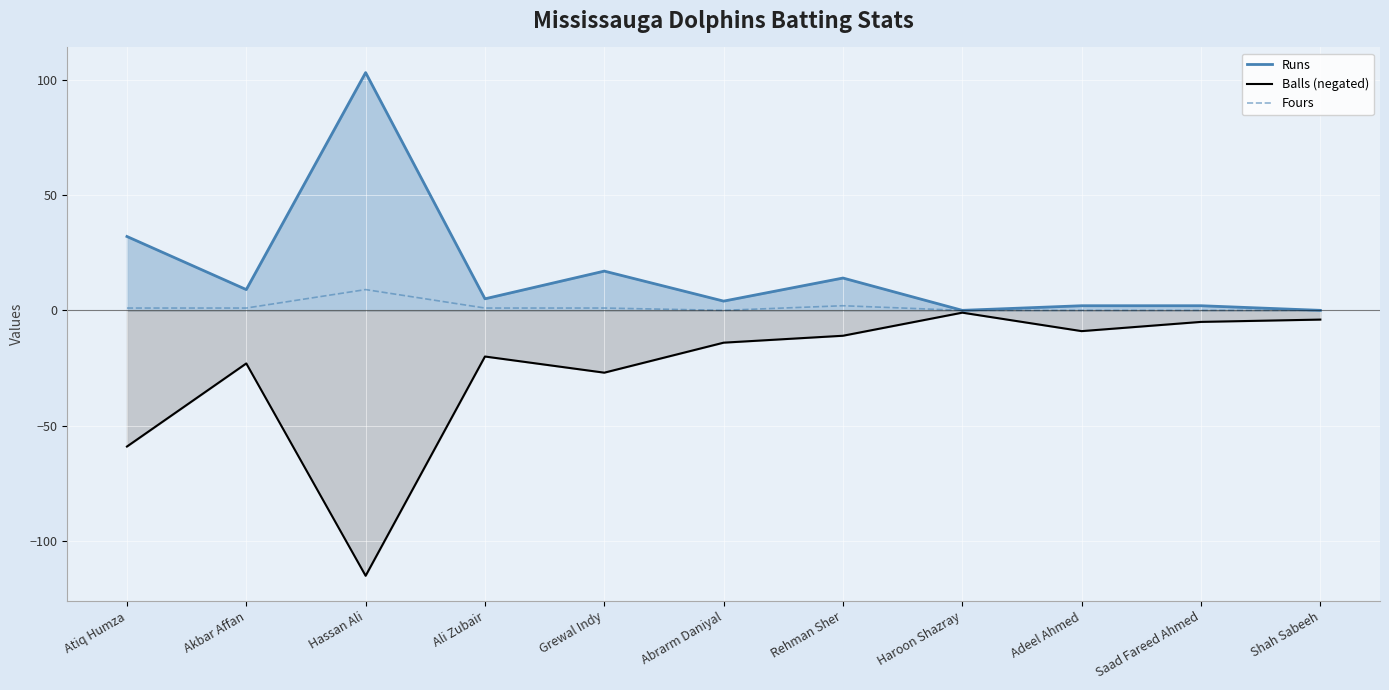

The Runs series shows 7 at Abrarm Daniyal. True or false?

False